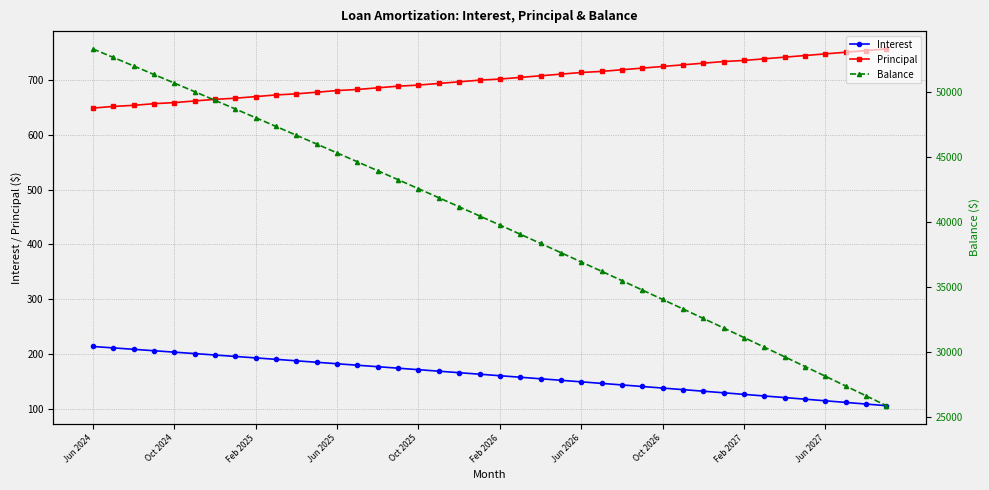

What is the sum of all Balance values?

1597197.0